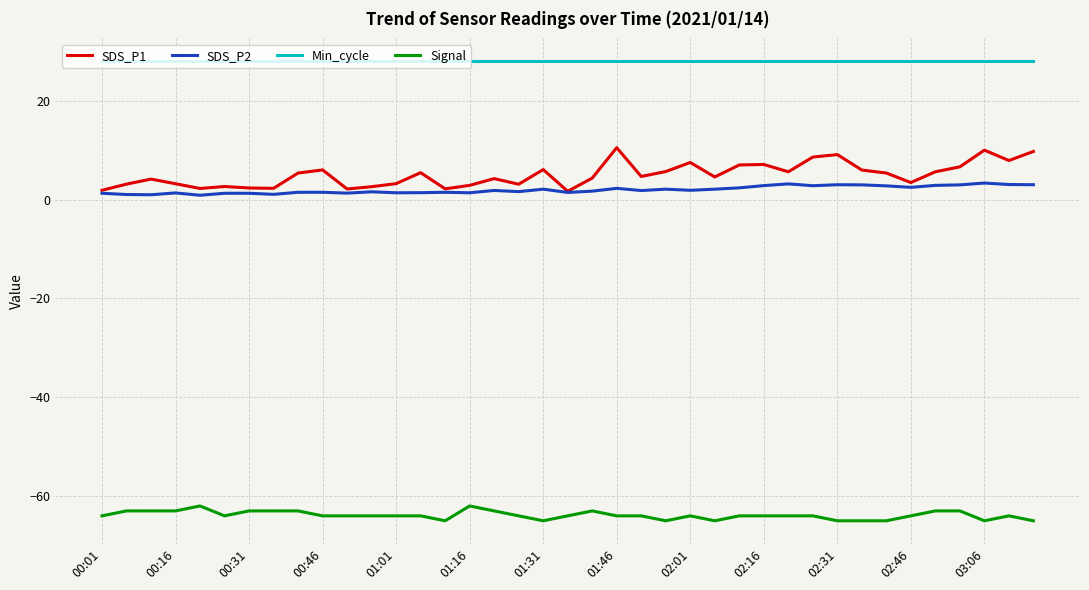

True or false: Min_cycle and Signal cross at least once.

False